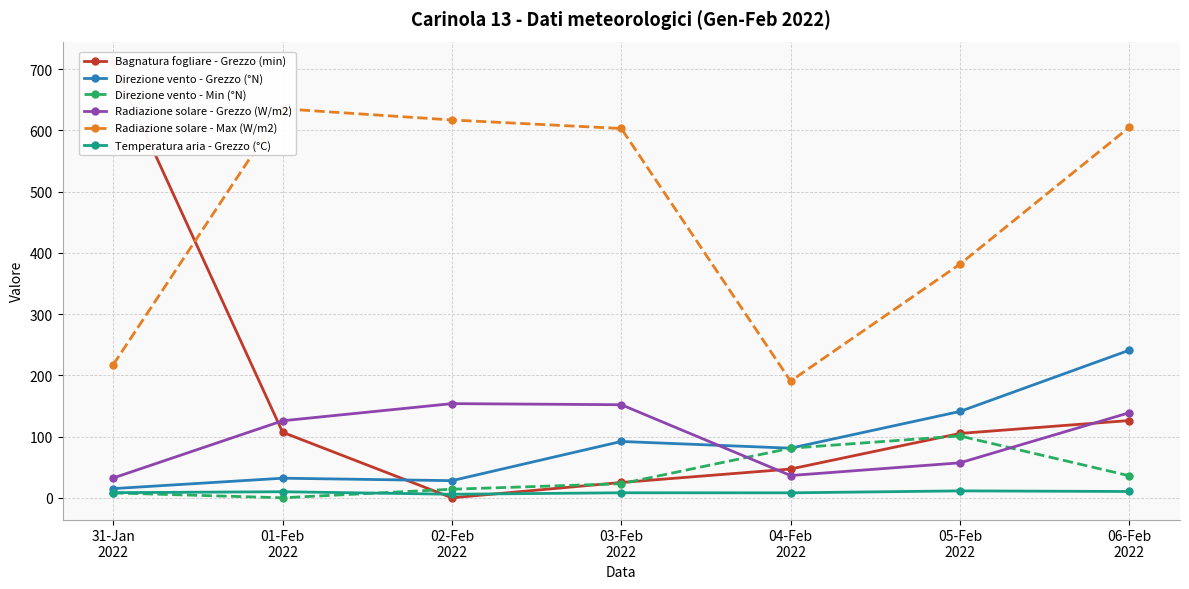

What is the total value across all series at 03-Feb
2022?

903.3